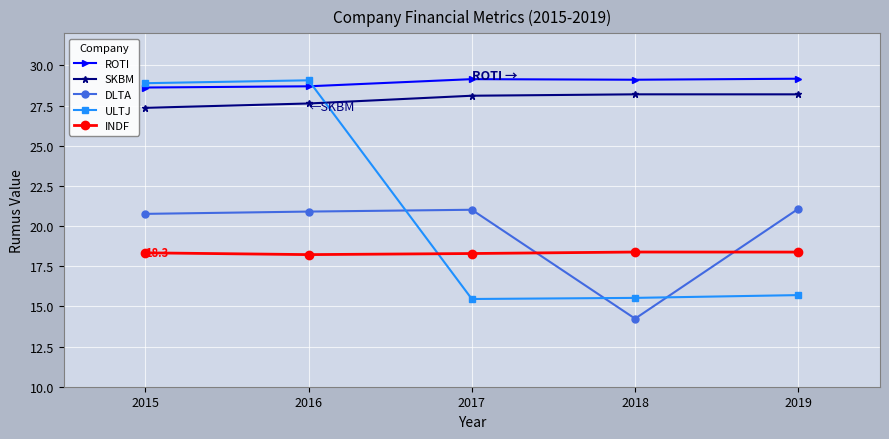

Which series has the widest spread of values?

ULTJ